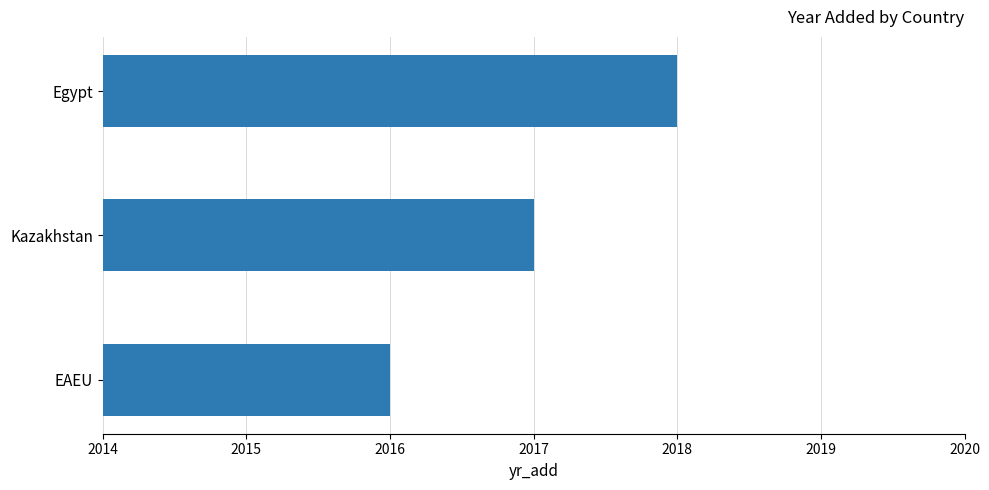

How many categories are shown in the chart?

3